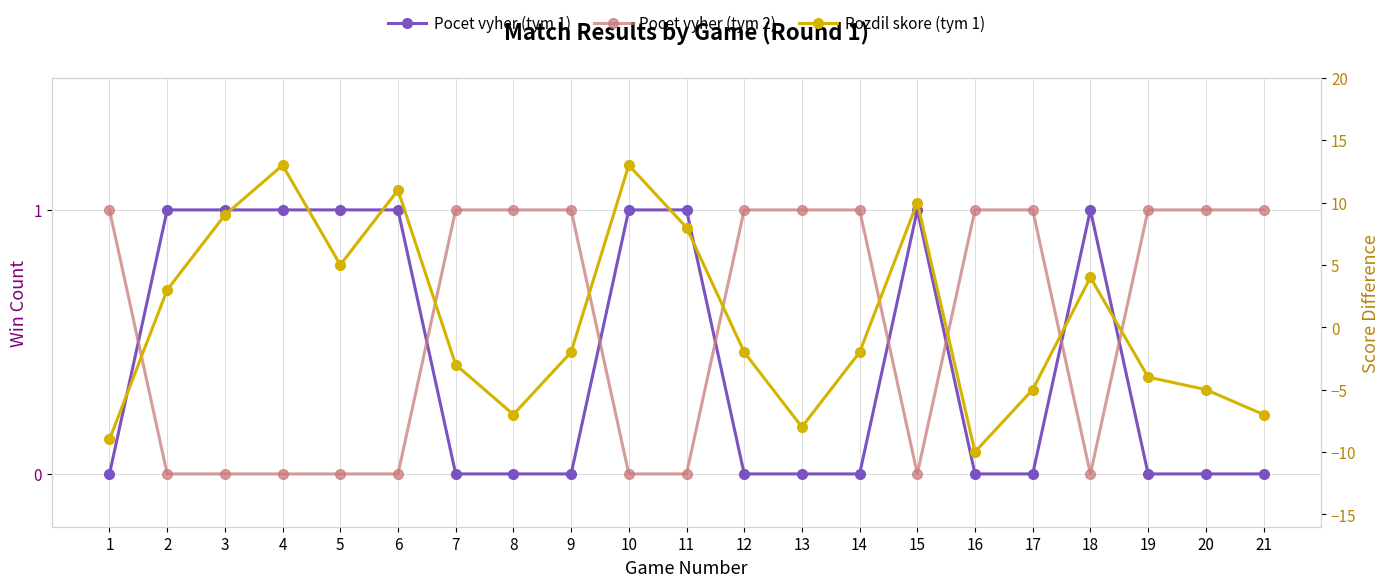

Reading left to right, what are all the values shown in this chart?

Pocet vyher (tym 1): 0	1	1	1	1	1	0	0	0	1	1	0	0	0	1	0	0	1	0	0	0
Pocet vyher (tym 2): 1	0	0	0	0	0	1	1	1	0	0	1	1	1	0	1	1	0	1	1	1
Rozdil skore (tym 1): -9	3	9	13	5	11	-3	-7	-2	13	8	-2	-8	-2	10	-10	-5	4	-4	-5	-7